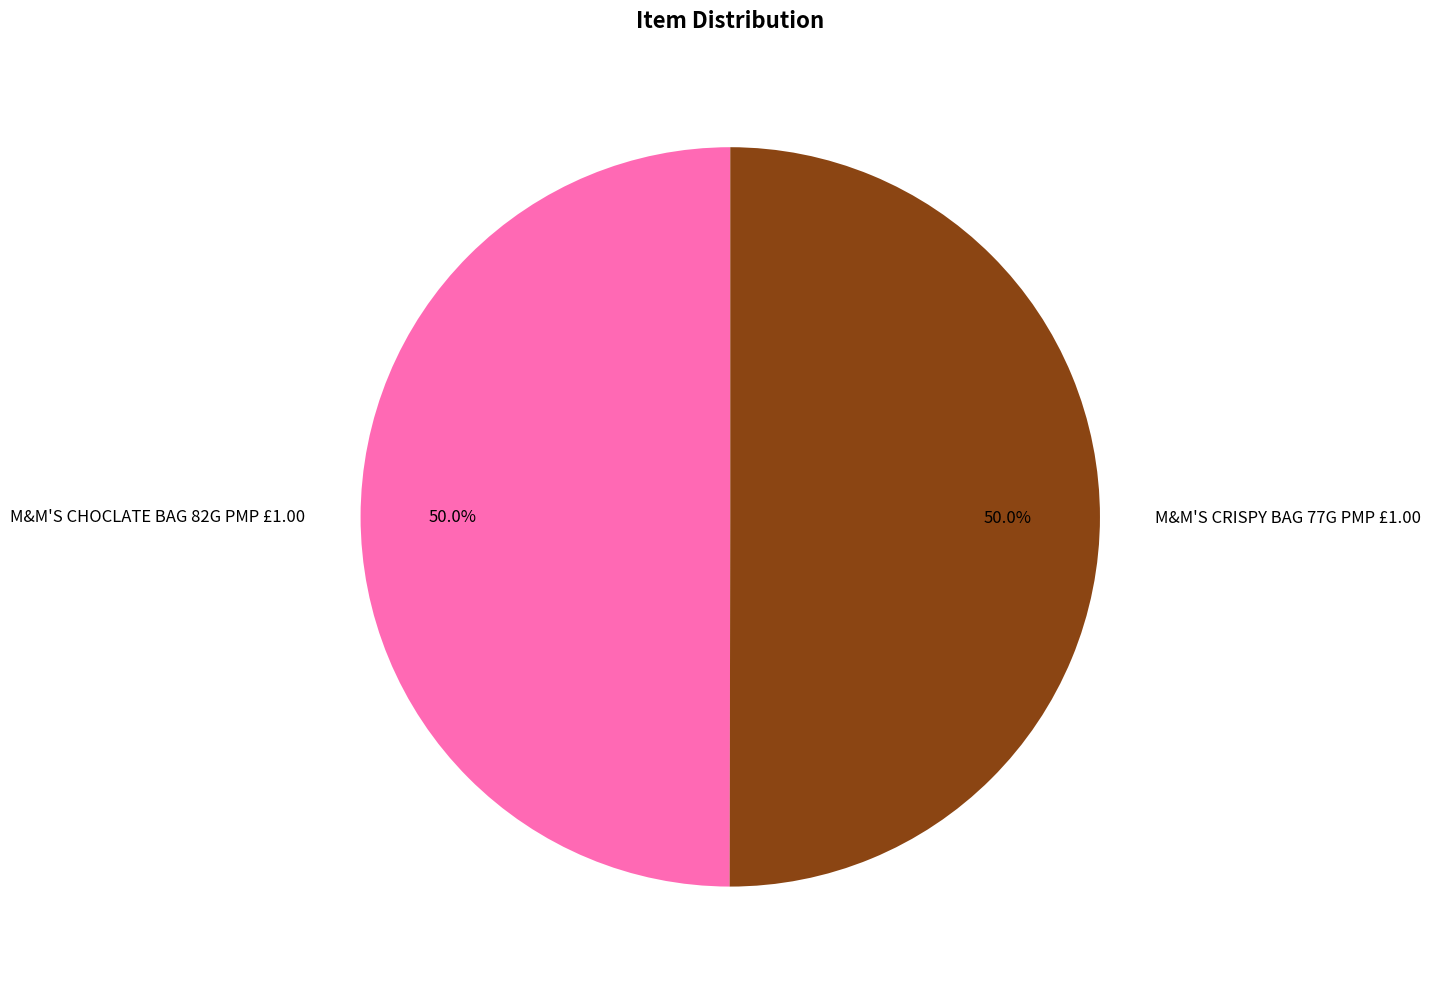

Is the sum of M&M'S CHOCLATE BAG 82G PMP £1.00 and M&M'S CRISPY BAG 77G PMP £1.00 greater than half?

Yes